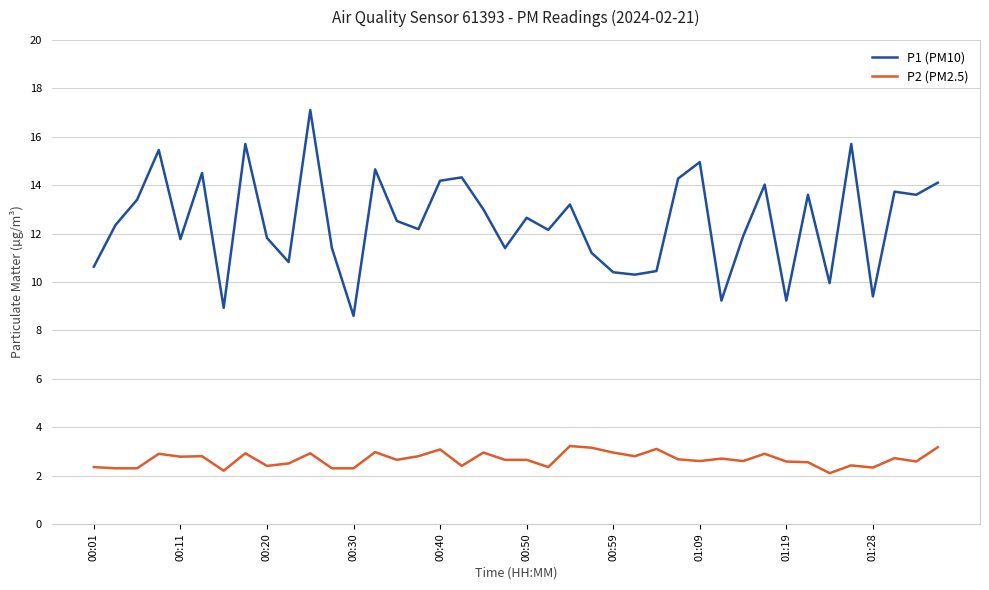

What is the difference between the maximum and minimum values in the P2 (PM2.5) series?

1.1